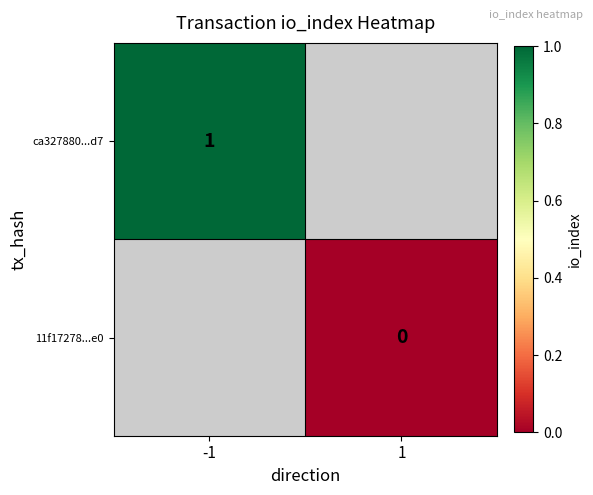

The ca327880...d7 series shows 0 at -1. True or false?

False